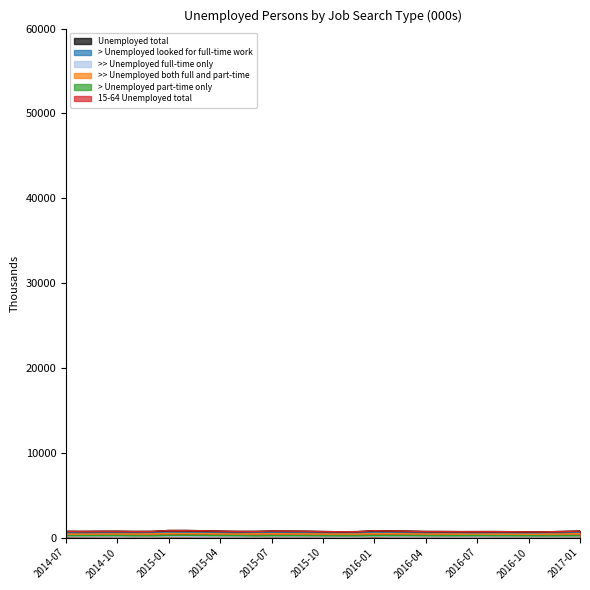

Does the chart have visible grid lines?

No